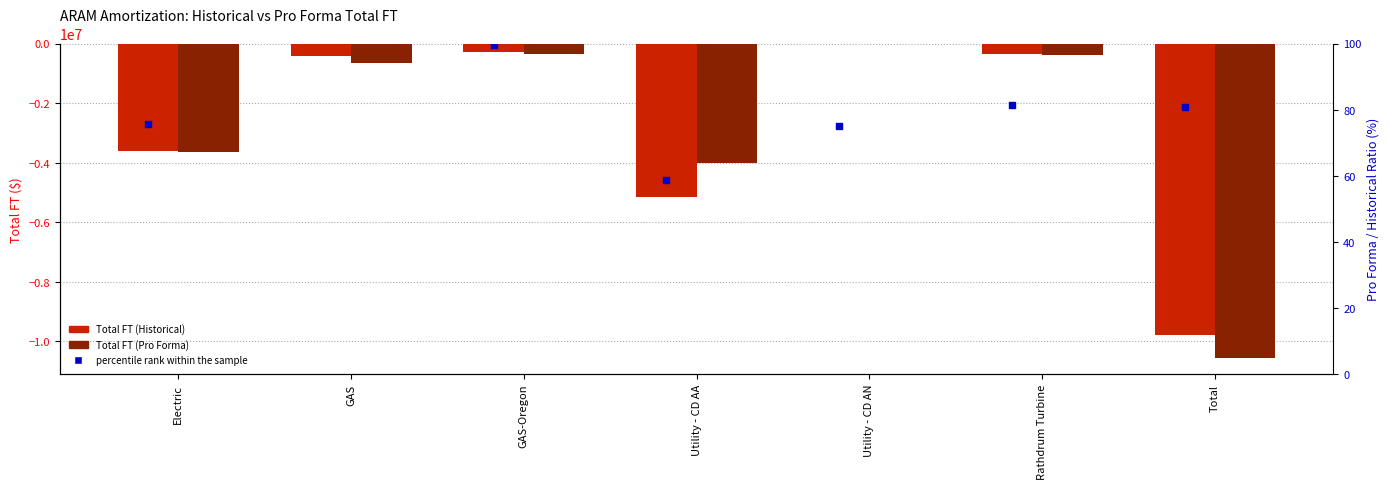

At how many categories does at least one series exceed -714296?

7